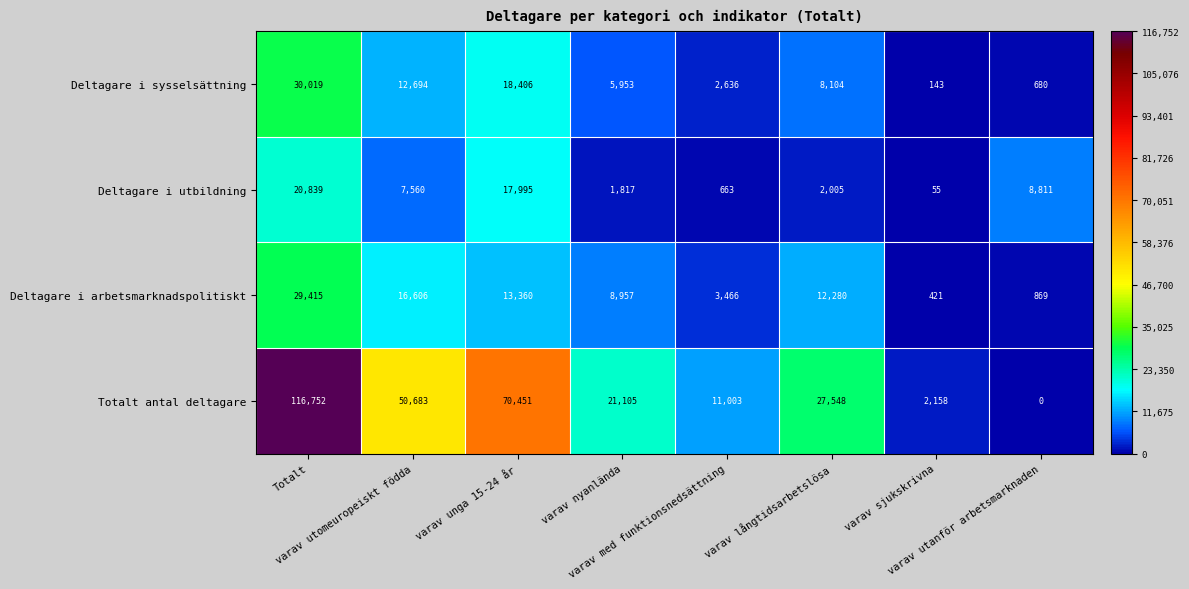

What is the lowest value of the Deltagare i sysselsättning series?

143